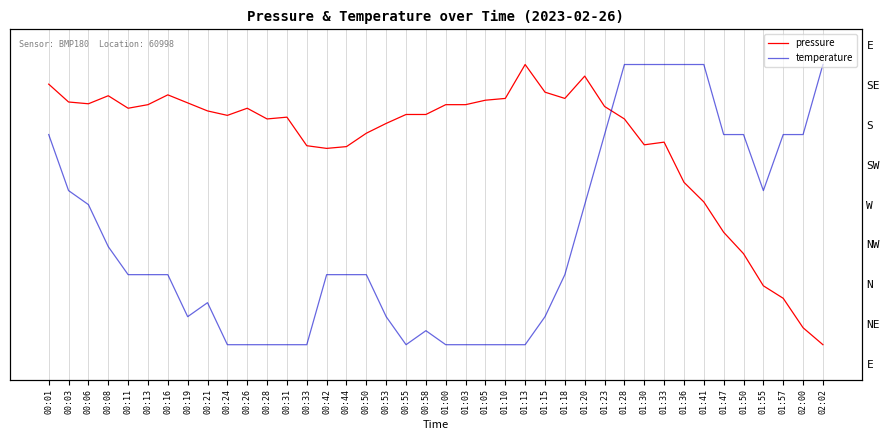

What is the sum of the pressure values at 01:15 and 00:21?

16.7